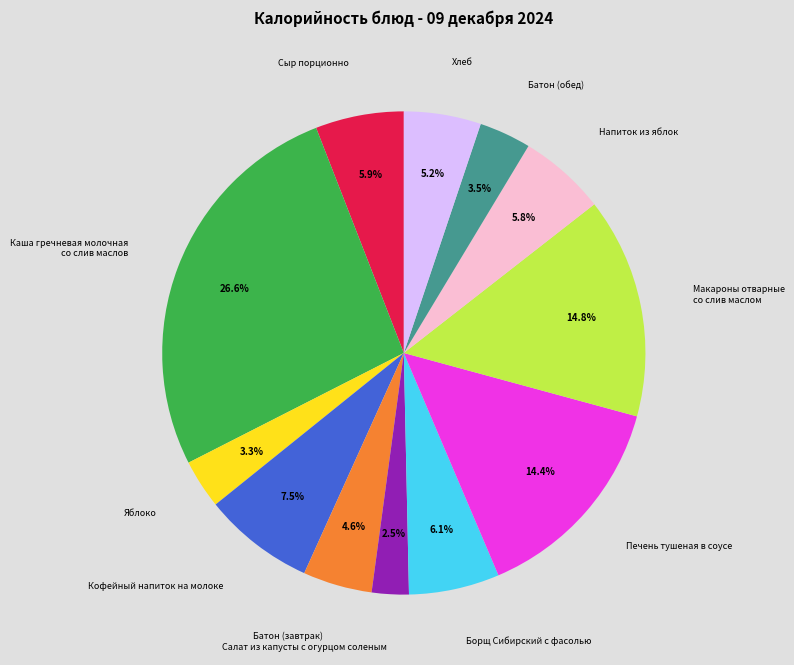

Is there a majority slice in this chart?

No